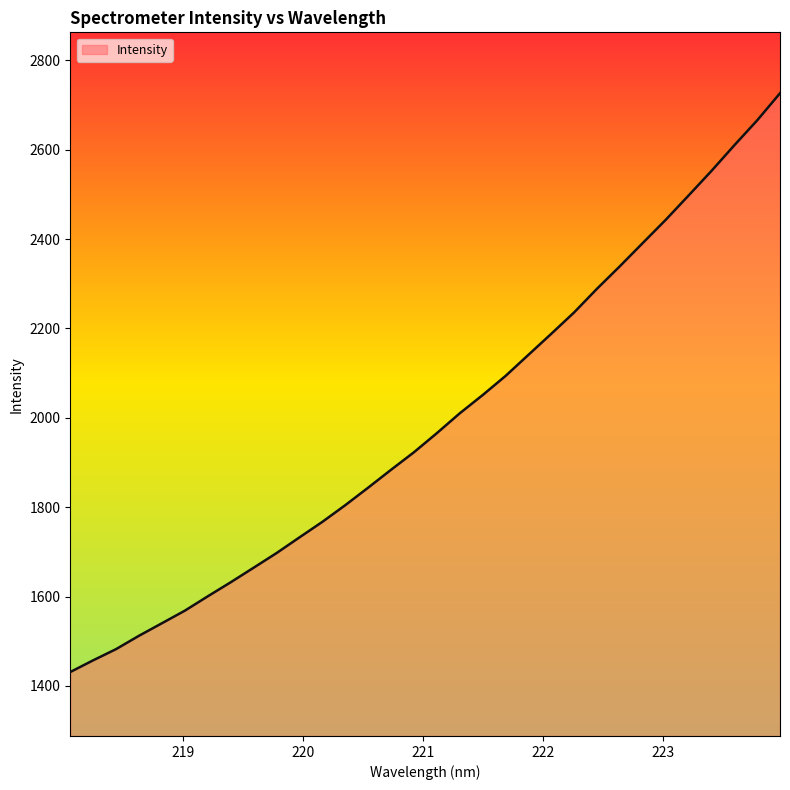

Does the chart display data point markers on the line(s)?

No